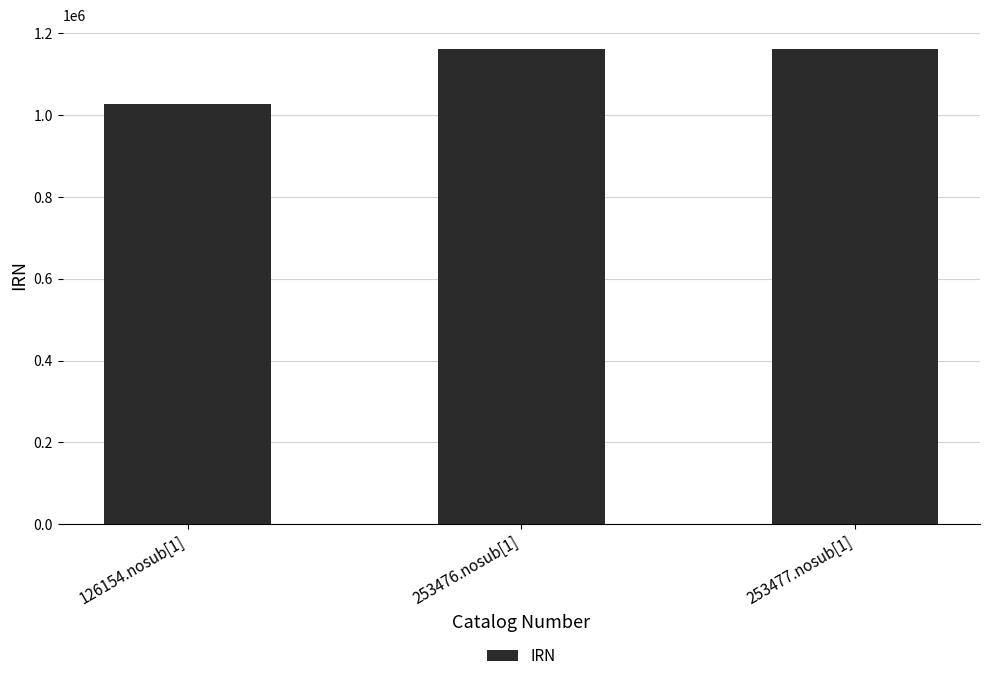

Approximately how many times larger is the value at 126154.nosub[1] compared to 253477.nosub[1]?

0.9